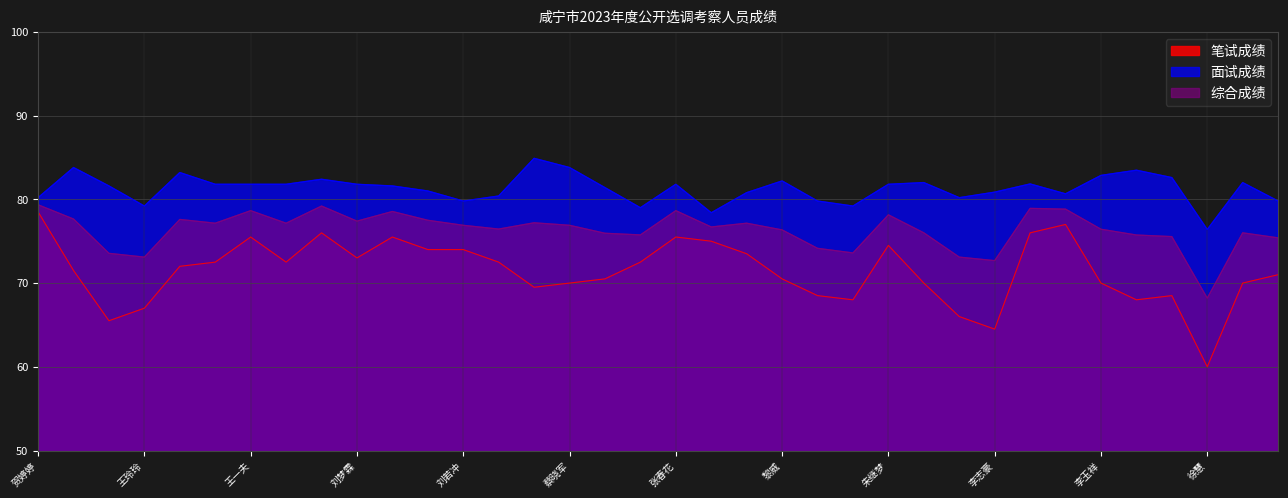

Reading left to right, transcribe all the data shown in this chart.

笔试成绩: 78.5	71.5	65.5	67.0	72.0	72.5	75.5	72.5	76.0	73.0	75.5	74.0	74.0	72.5	69.5	70.0	70.5	72.5	75.5	75.0	73.5	70.5	68.5	68.0	74.5	70.0	66.0	64.5	76.0	77.0	70.0	68.0	68.5	60.0	70.0	71.0
面试成绩: 80.2	83.8	81.6	79.2	83.2	81.8	81.8	81.8	82.4	81.8	81.6	81.0	79.8	80.4	84.9	83.8	81.4	79.0	81.8	78.4	80.8	82.2	79.8	79.2	81.8	82.0	80.2	80.9	81.8	80.7	82.9	83.5	82.6	76.4	82.0	79.8
综合成绩: 79.3	77.7	73.5	73.1	77.6	77.2	78.7	77.2	79.2	77.4	78.5	77.5	76.9	76.5	77.2	76.9	76.0	75.8	78.7	76.7	77.2	76.3	74.2	73.6	78.2	76.0	73.1	72.7	78.9	78.8	76.4	75.7	75.5	68.2	76.0	75.4